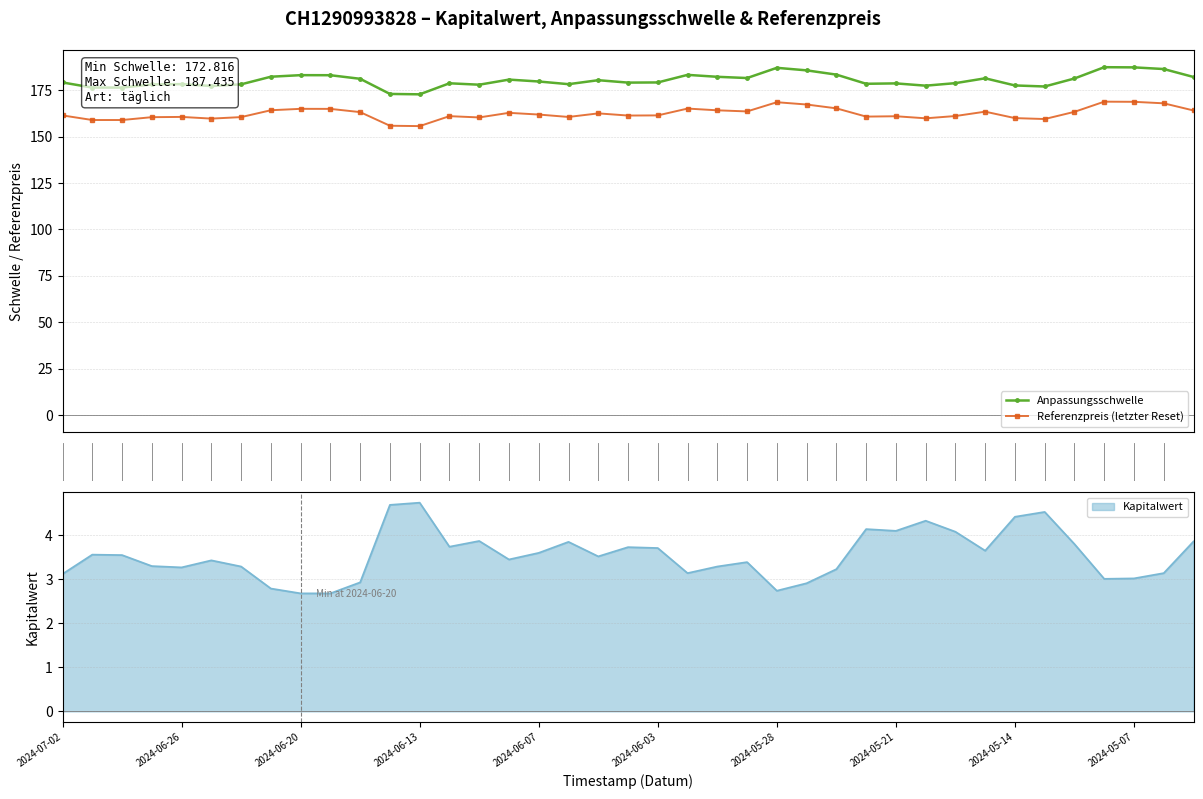

What is the difference between the highest and lowest values at 11?

17.1